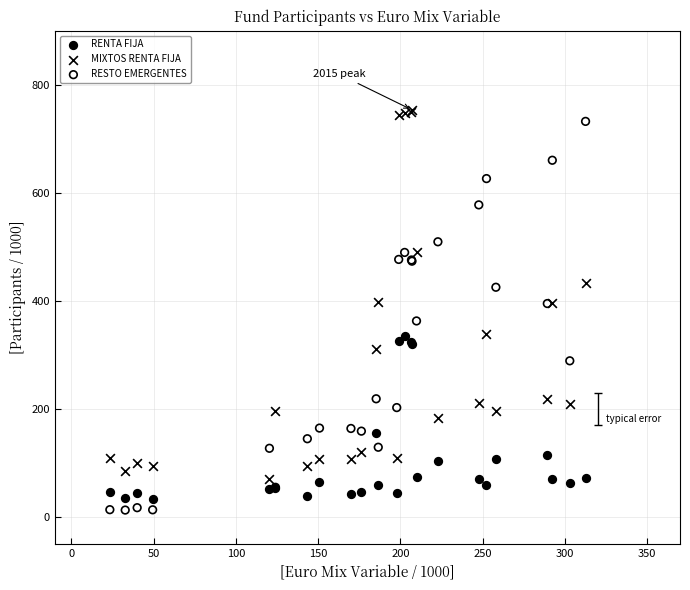

What is the X range (max minus min) for the scatter plot?

289.2